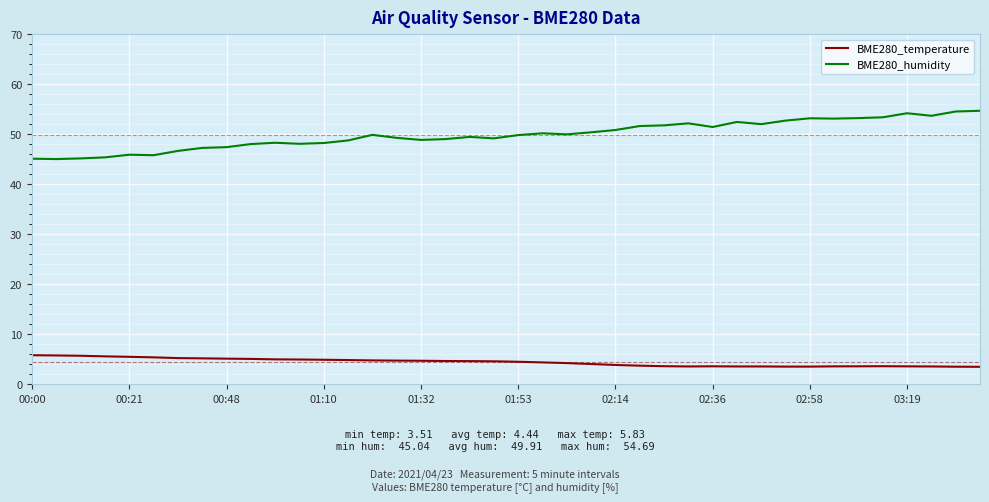

Which series has the largest total across all categories?

BME280_humidity